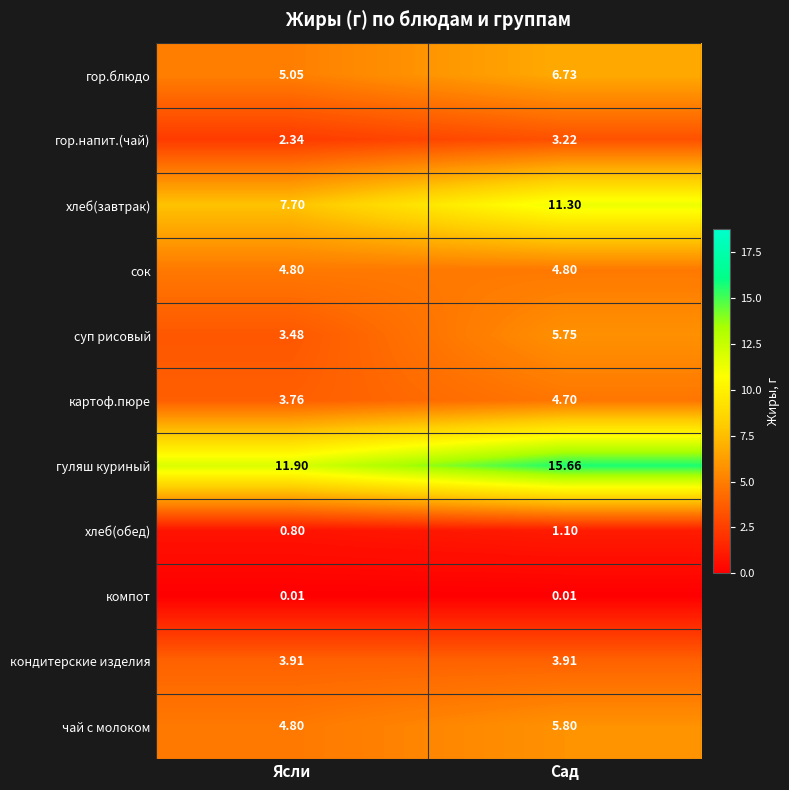

At which label is картоф.пюре closest to 4?

Ясли